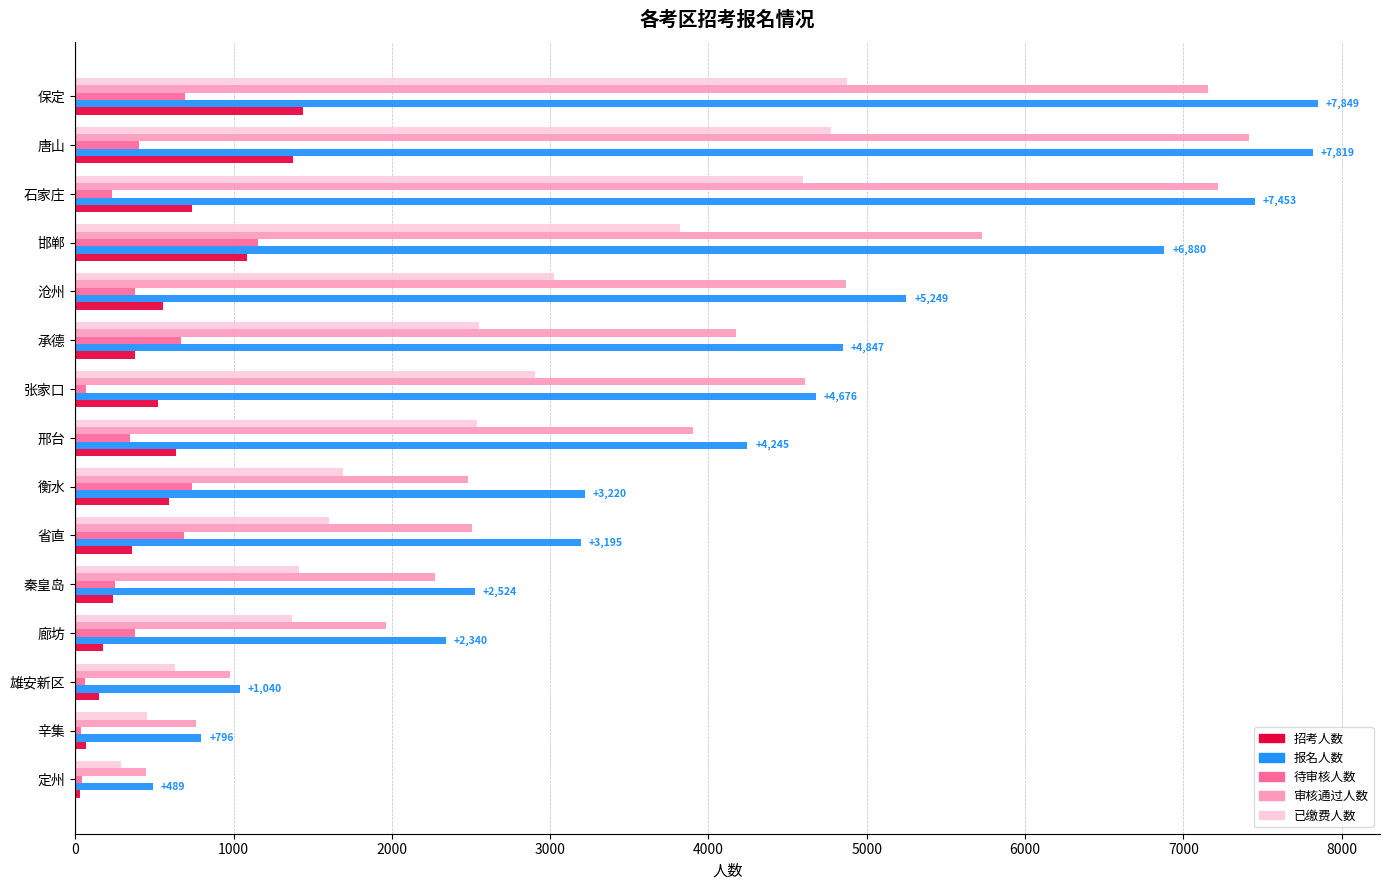

At how many categories does at least one series exceed 5706?

4